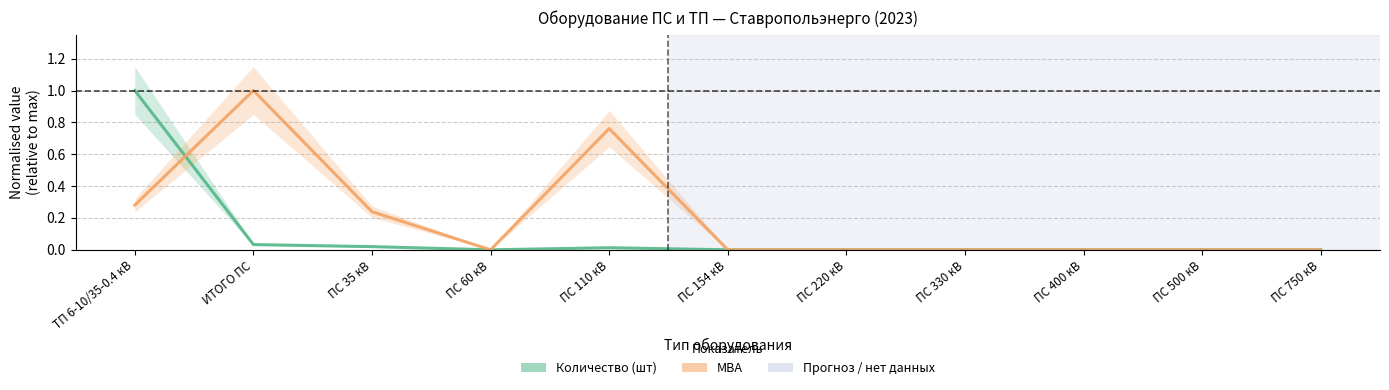

How many series are shown in this chart?

2